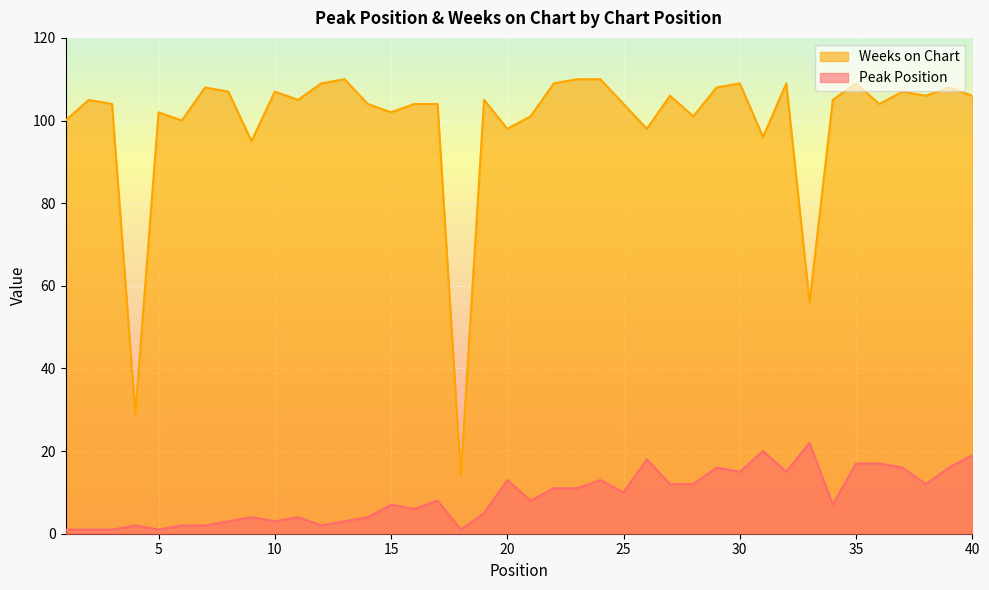

The Peak Position series shows 6 at 16. True or false?

True